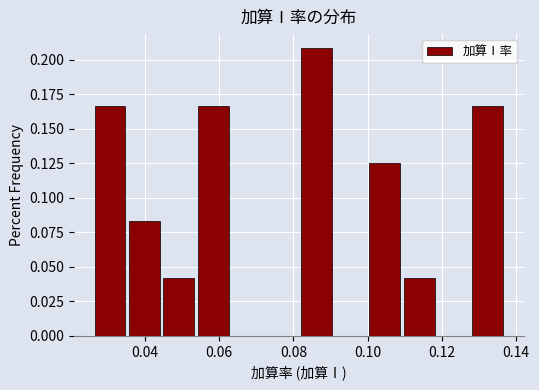

Which range on the x-axis has the tallest bar?

0.082 to 0.090